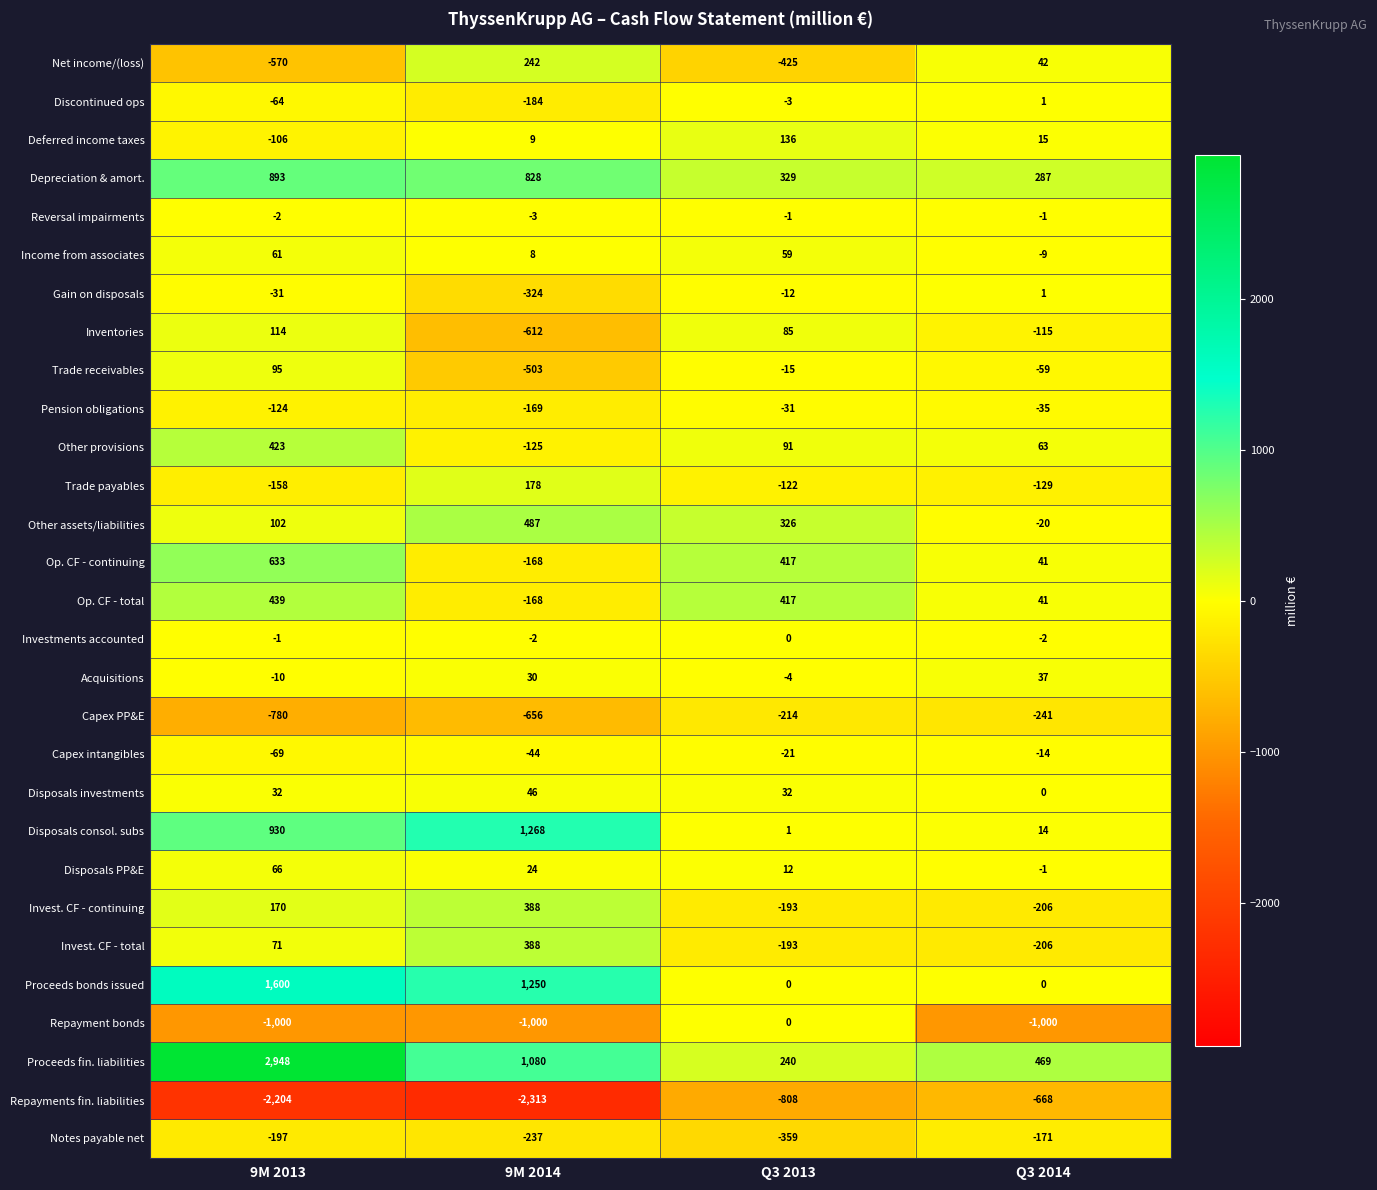

Which series has the largest total across all categories?

Proceeds fin. liabilities